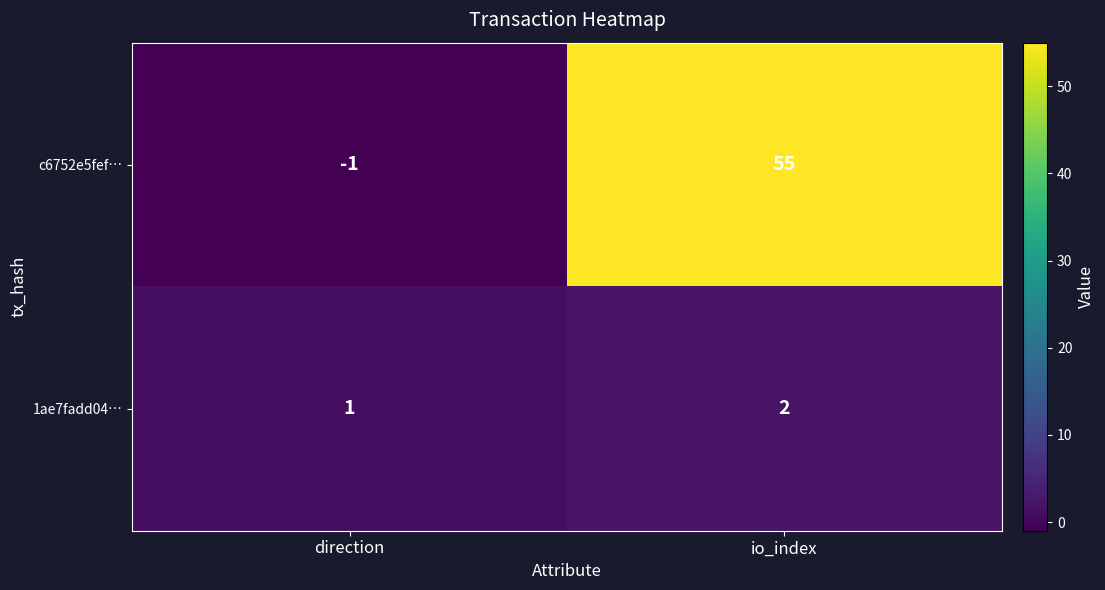

What is the difference between the c6752e5fef… values at direction and io_index?

56